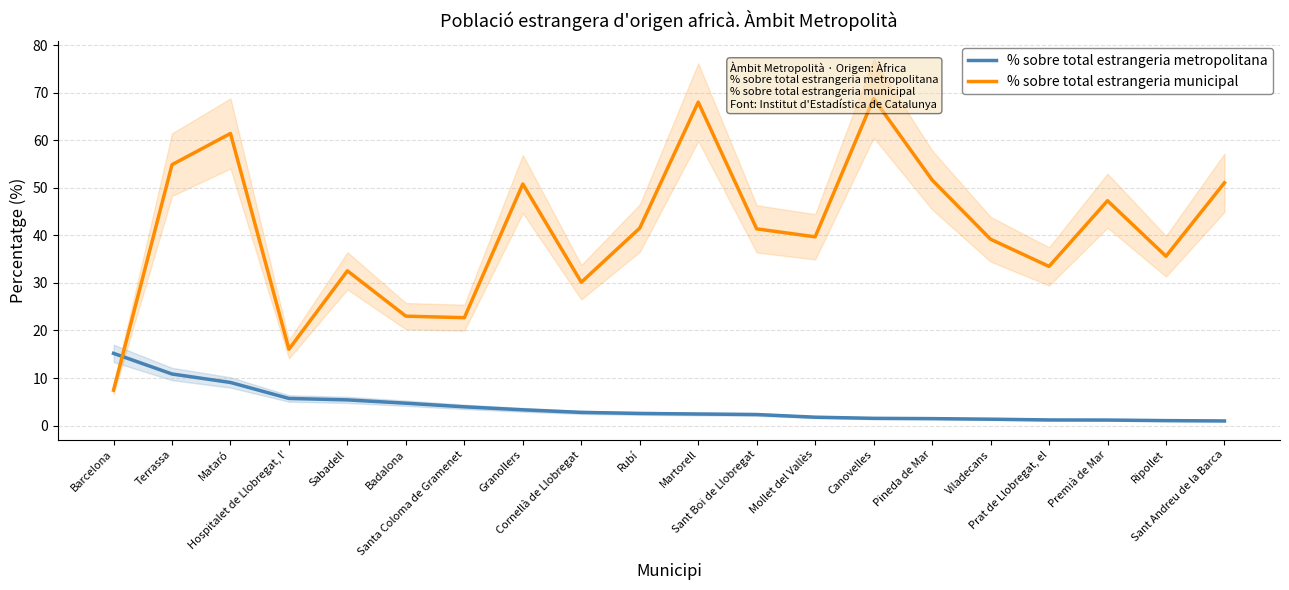

How many interior local peaks does the % sobre total estrangeria municipal series have?

6